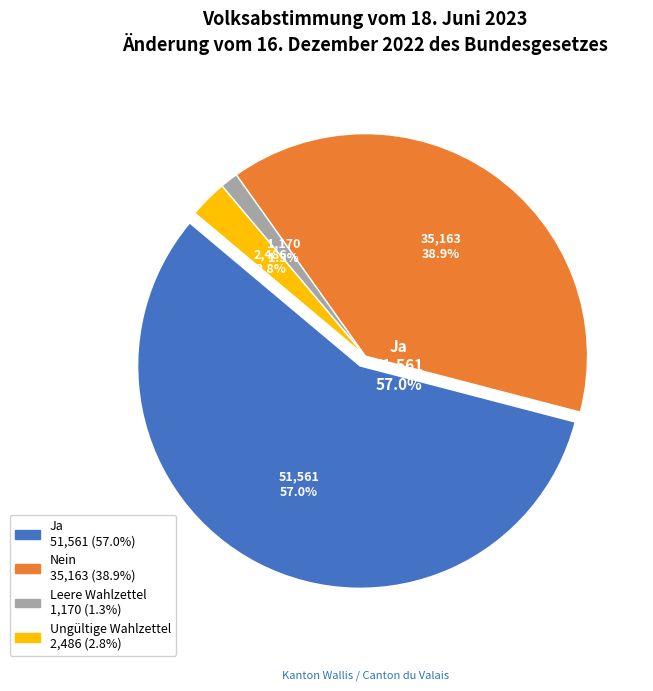

Rank the categories by value from highest to lowest.

Ja, Nein, Ungültige Wahlzettel, Leere Wahlzettel